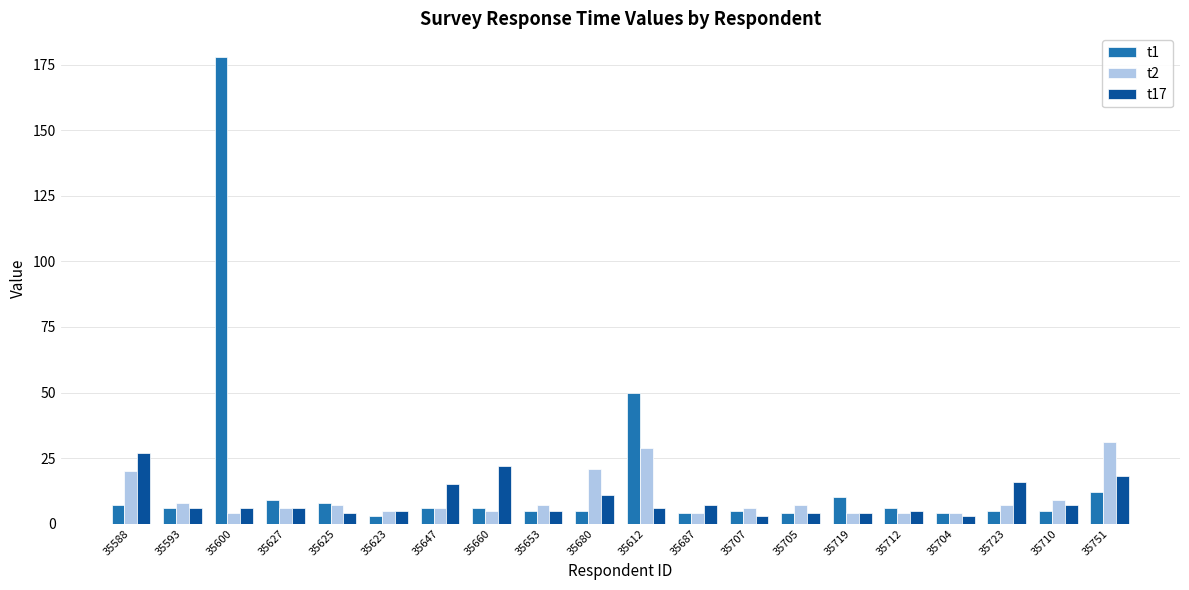

Which series has the widest spread of values?

t1